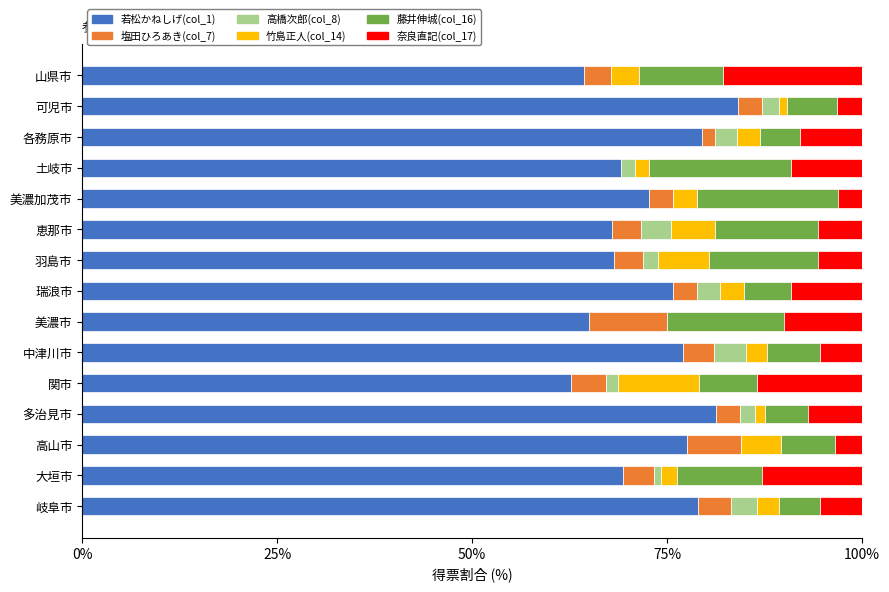

What is the total value across all series at 山県市?

100.0